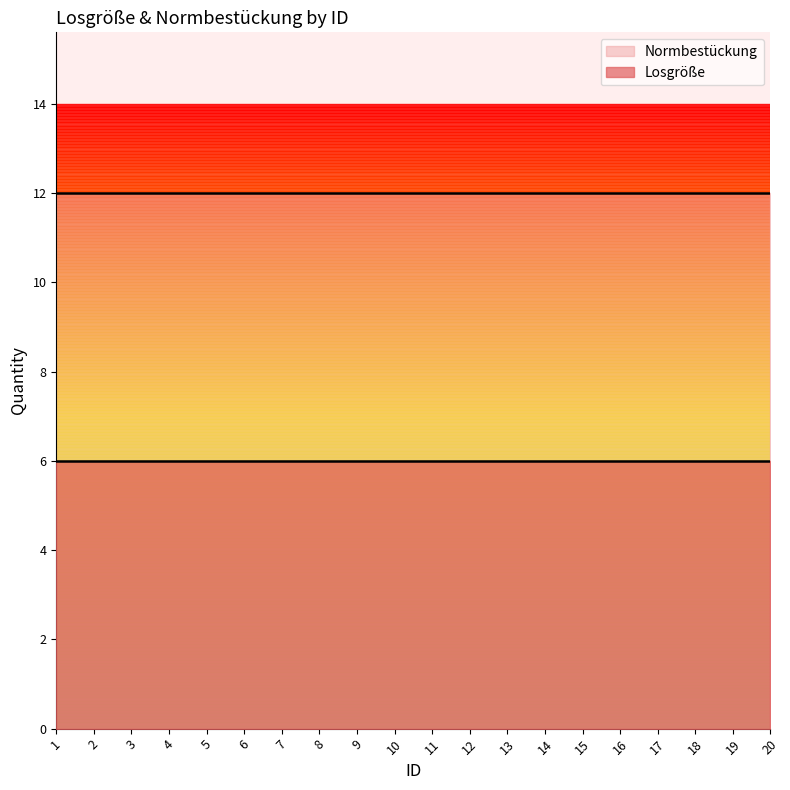

Which series has the widest spread of values?

Losgröße